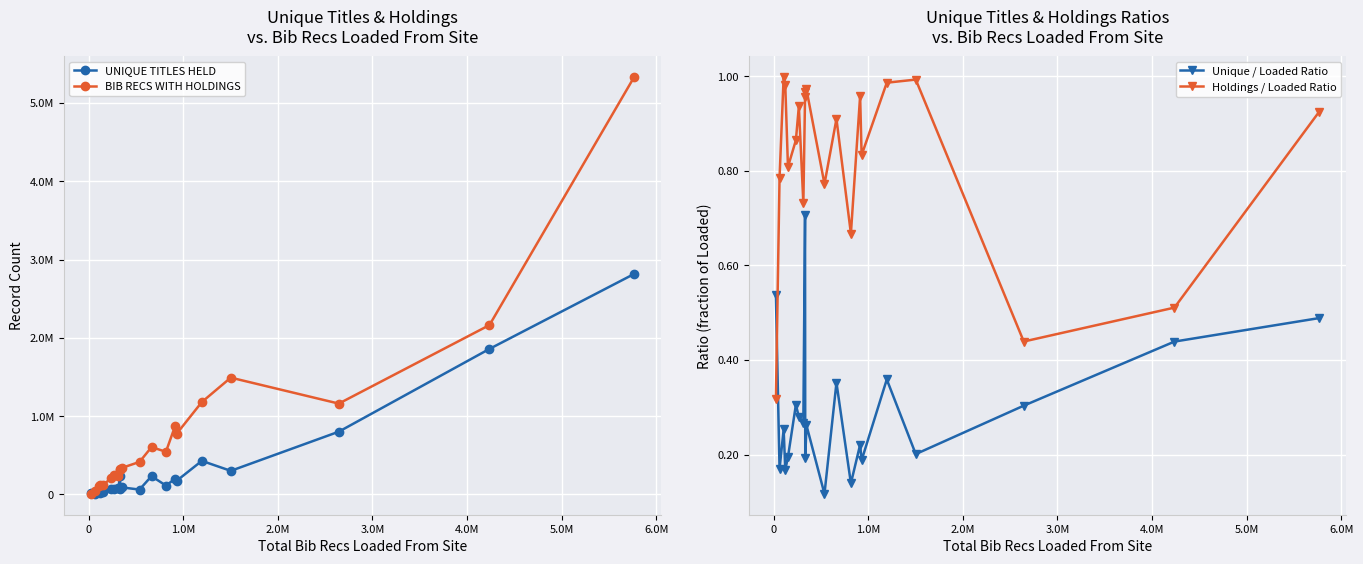

At how many categories does at least one series exceed 2455251?

1